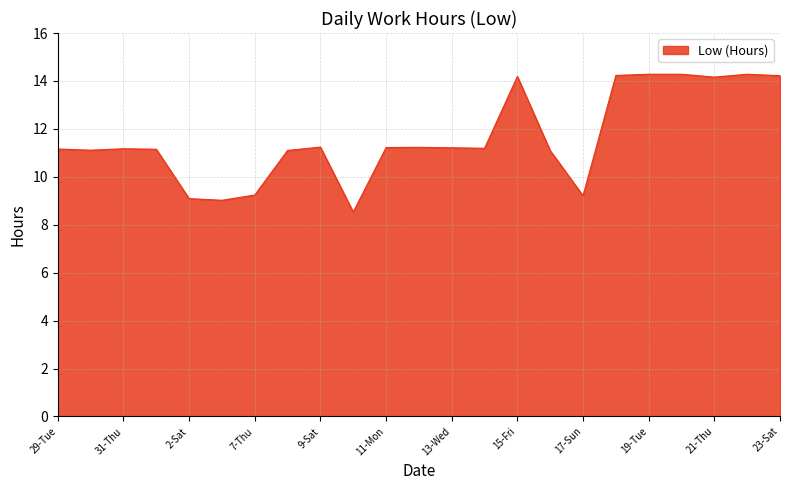

What is the minimum value shown in the chart?

8.5